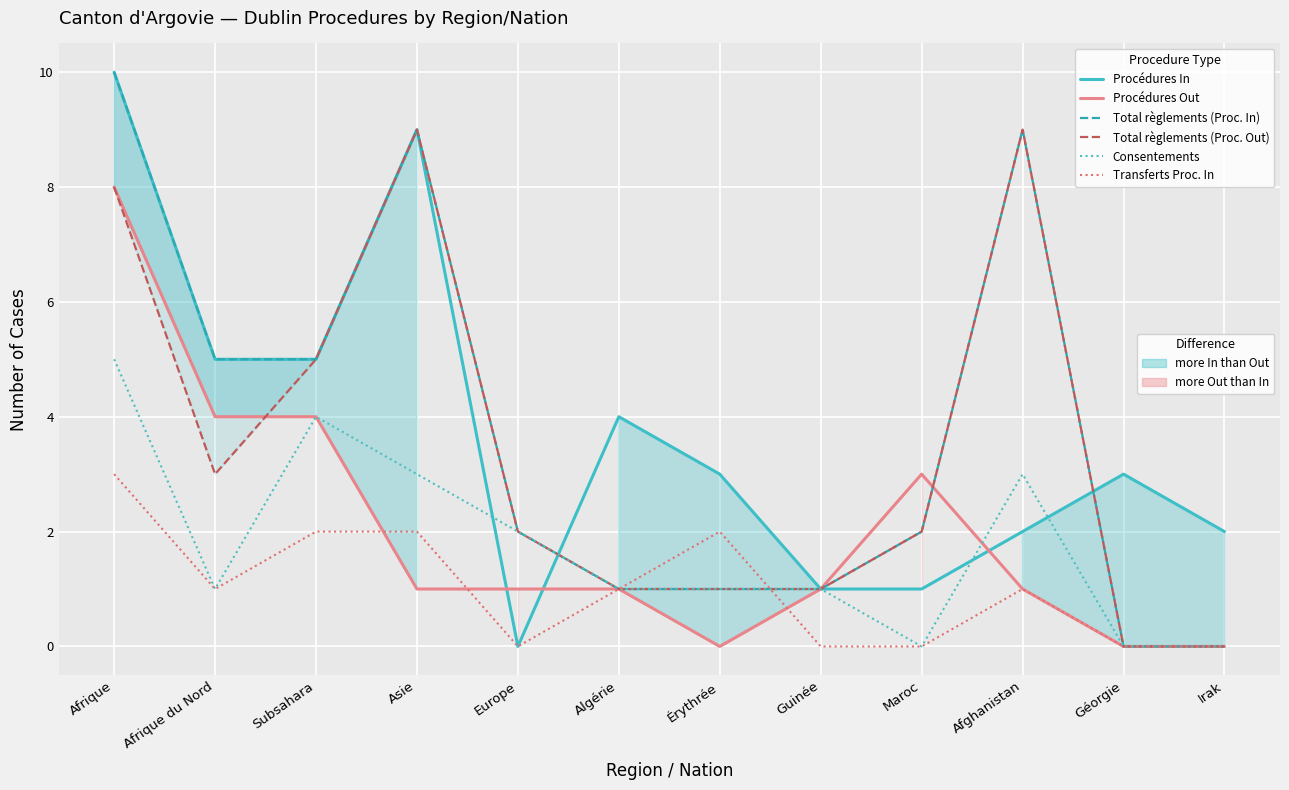

What is the difference between the highest and lowest values at Maroc?

3